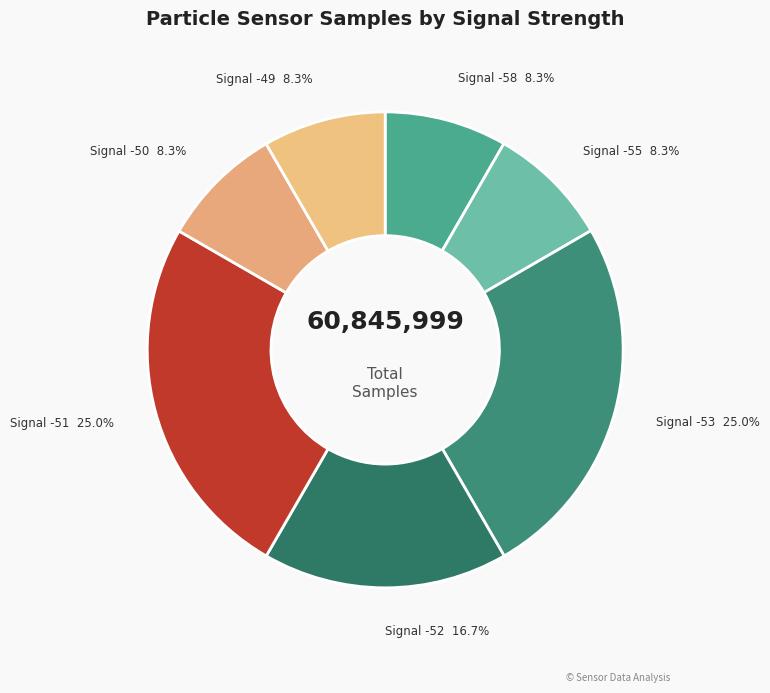

Approximately how many times larger is the value at Signal -58 compared to Signal -53?

0.3